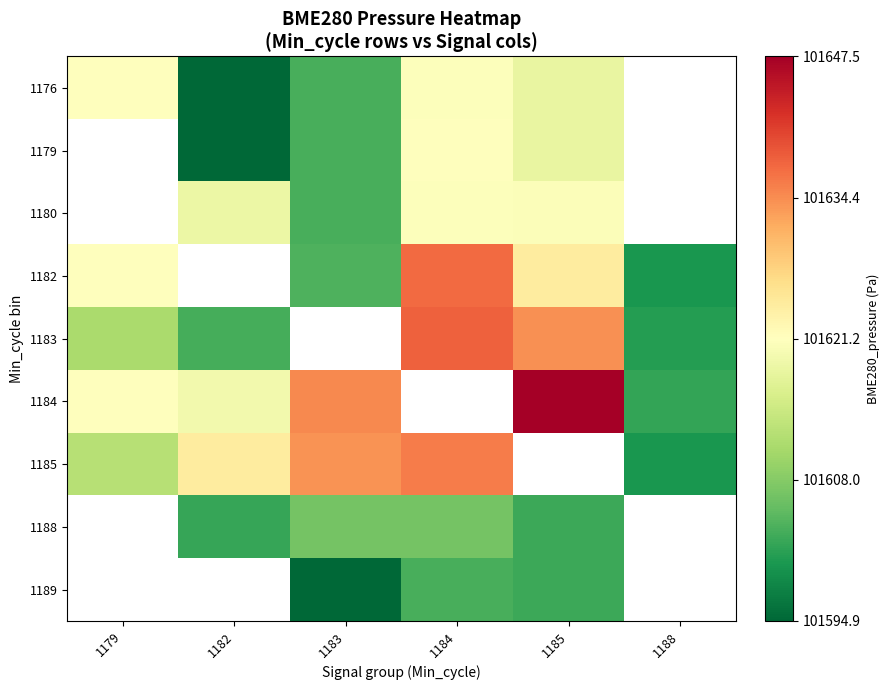

Which series has the largest range (max minus min)?

1184